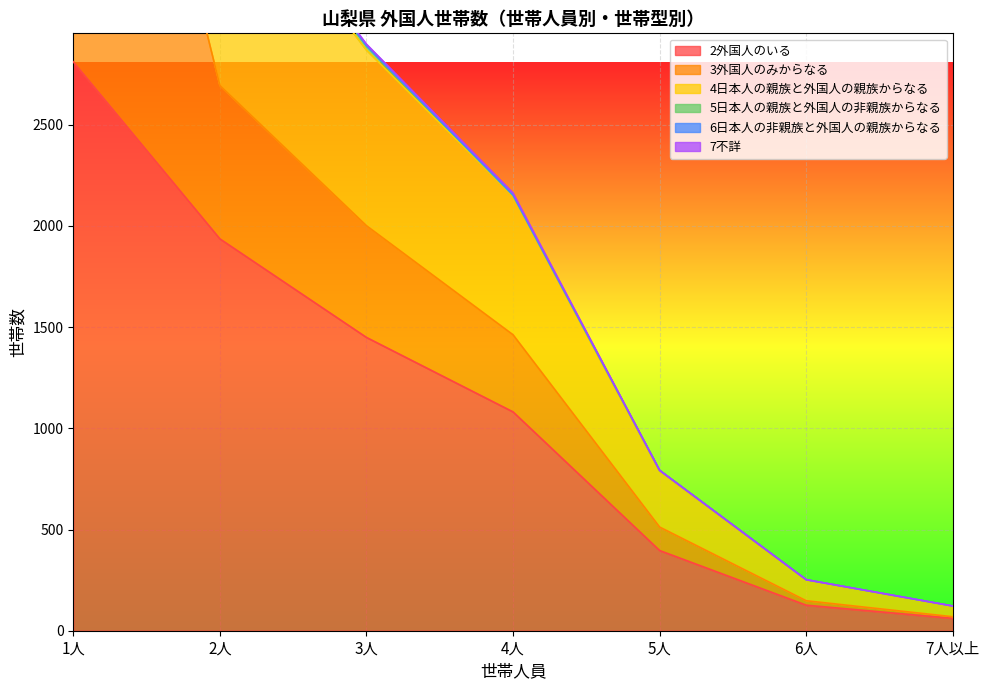

Reading left to right, list all the values displayed in this chart.

2外国人のいる: 1人=2811	2人=1936	3人=1449	4人=1081	5人=396	6人=126	7人以上=61
3外国人のみからなる: 1人=2811	2人=758	3人=552	4人=381	5人=116	6人=22	7人以上=8
4日本人の親族と外国人の親族からなる: 1人=0	2人=1120	3人=868	4人=685	5人=274	6人=103	7人以上=51
5日本人の親族と外国人の非親族からなる: 1人=0	2人=41	3人=20	4人=5	5人=6	6人=1	7人以上=2
6日本人の非親族と外国人の親族からなる: 1人=0	2人=12	3人=2	4人=0	5人=0	6人=0	7人以上=0
7不詳: 1人=0	2人=5	3人=7	4人=10	5人=0	6人=0	7人以上=0